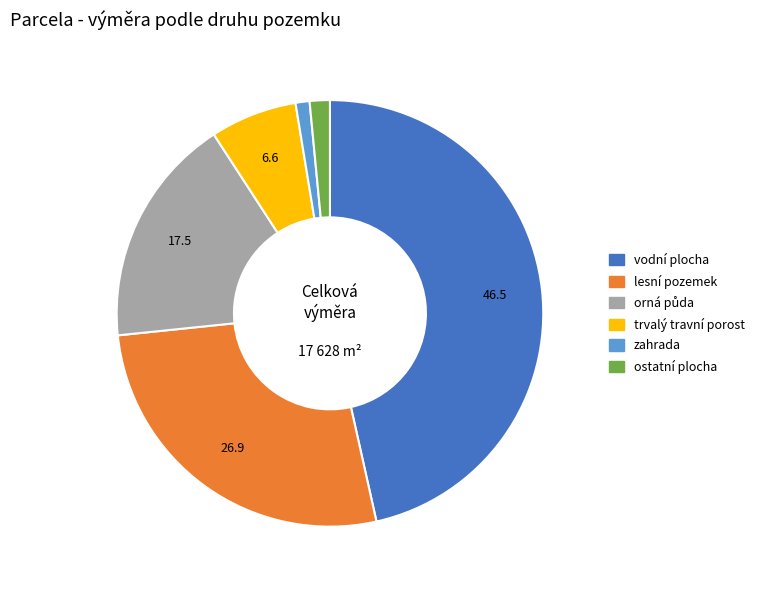

Does any single category account for the majority?

No